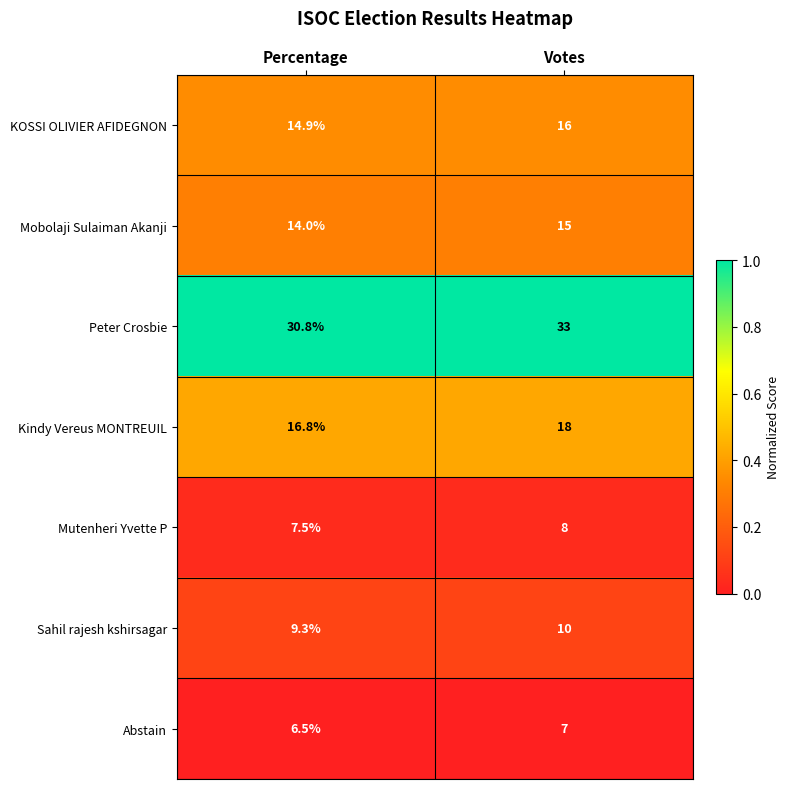

Which category has the highest value across all series?

Votes